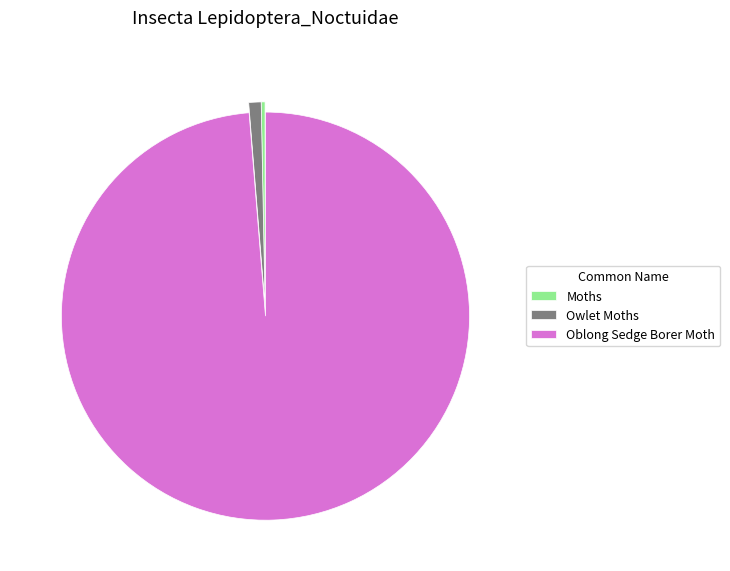

True or false: Oblong Sedge Borer Moth accounts for 99% of the total.

True